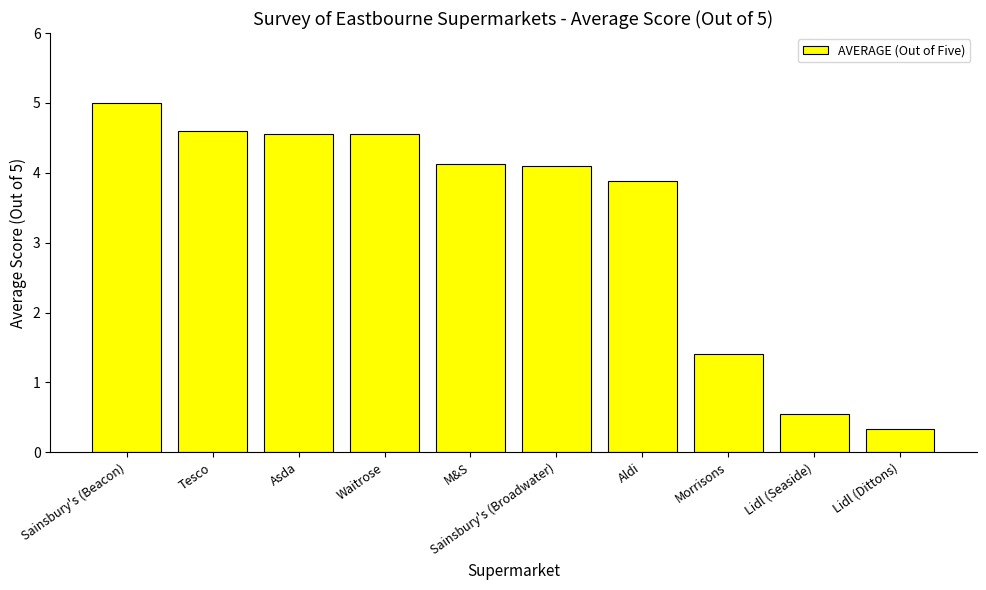

True or false: the data shows 4.6 at Waitrose.

True